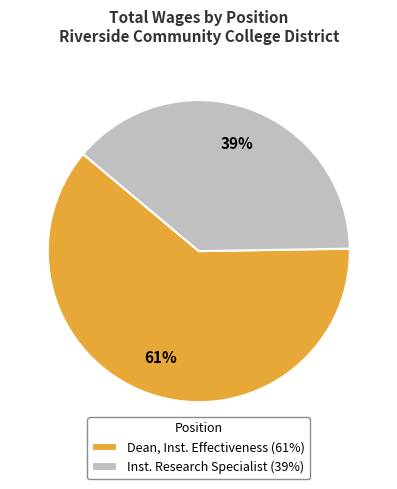

To the nearest percent, what is the average slice percentage?

50%